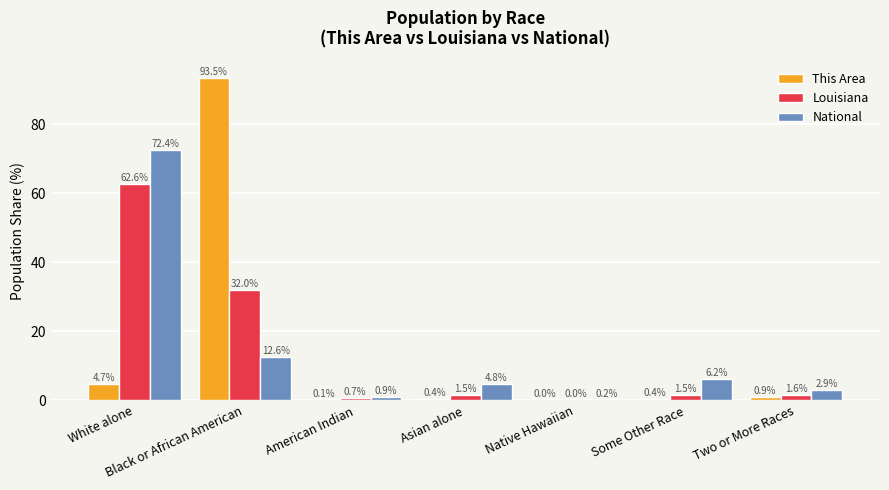

The value of Louisiana at Black or African American is 32.0. True or false?

True